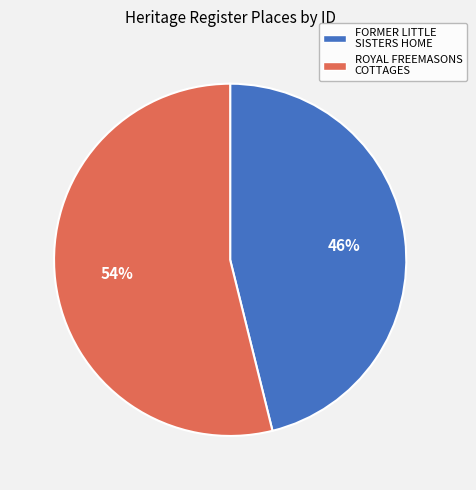

To the nearest percent, what is the average slice percentage?

50%